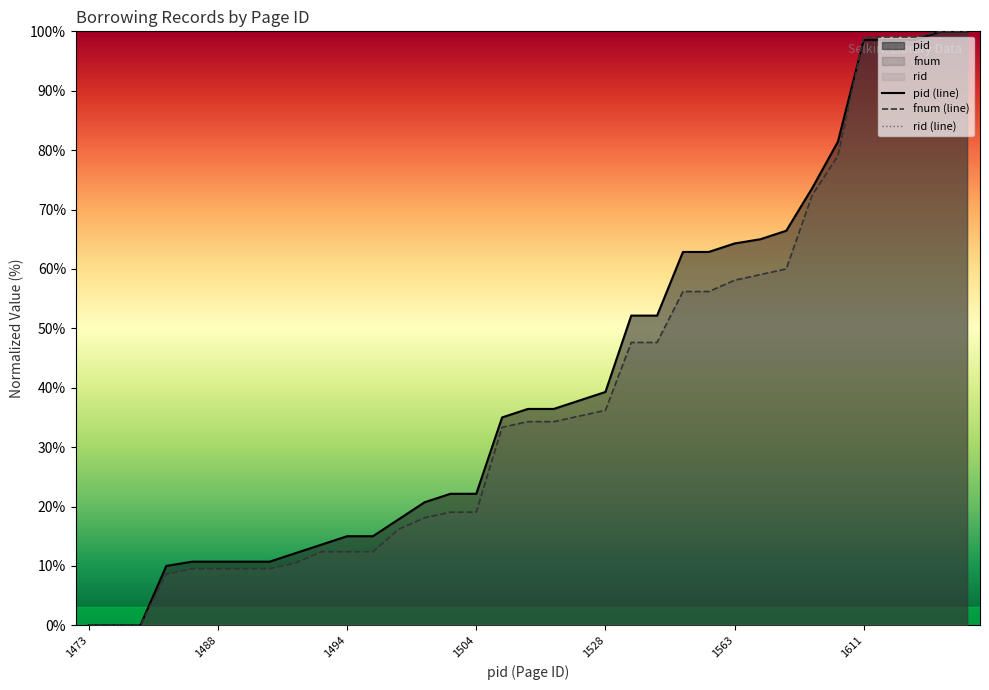

What is the highest value of the fnum (line) series?

100.0